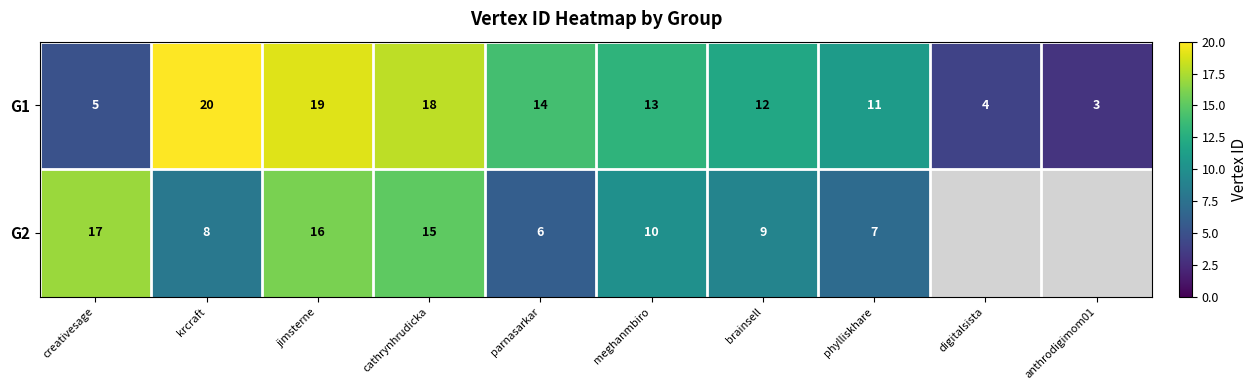

Where does the G1 series first go above 13?

krcraft